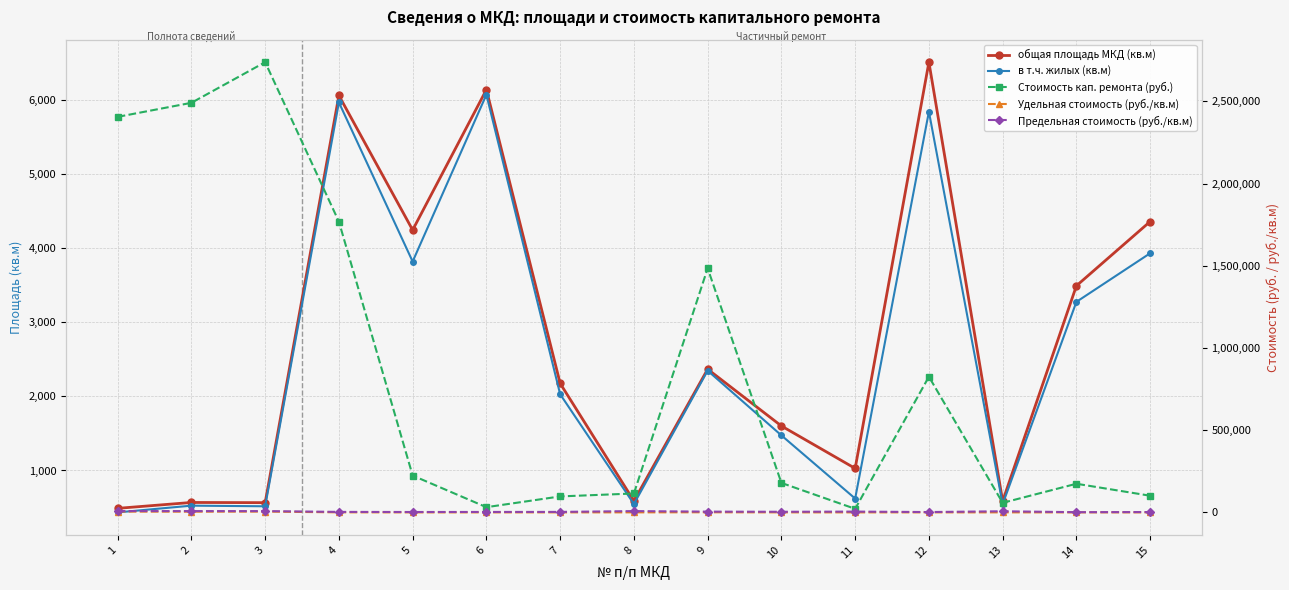

Which has a higher value, 10 or 2?

10